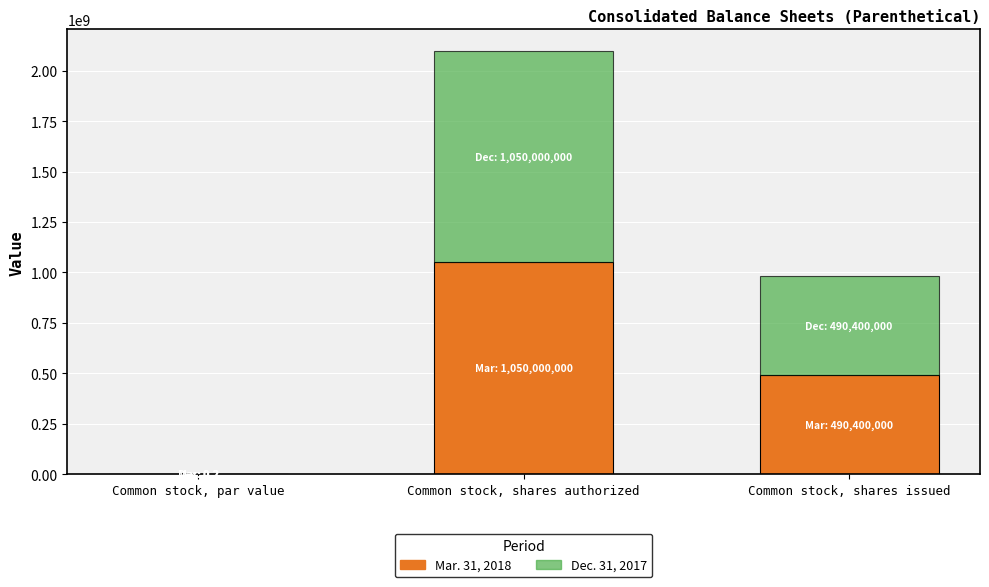

Is it true that Mar. 31, 2018 equals 1050000000.0 at Common stock, shares authorized?

True